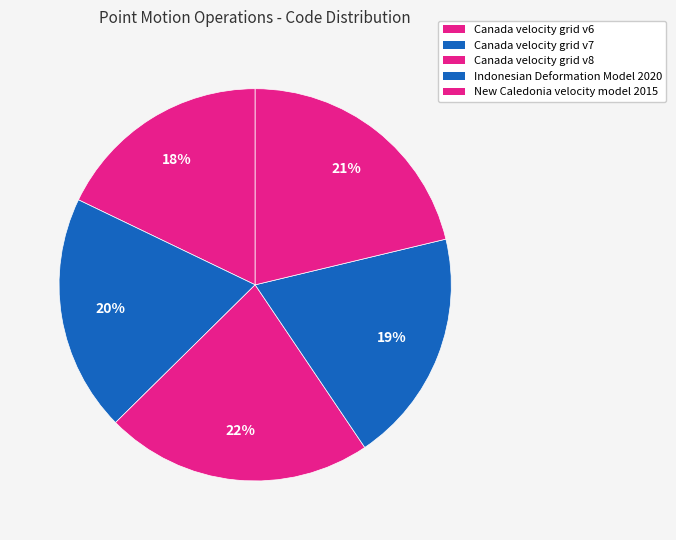

Count the number of slices in the pie.

5